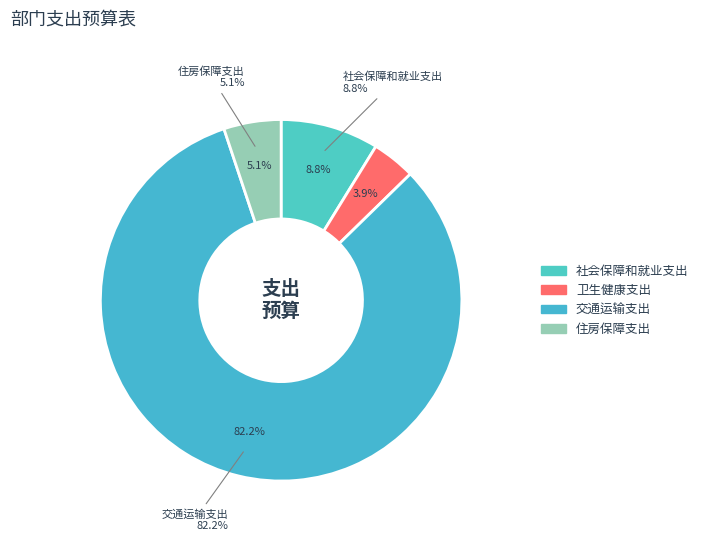

What is the total percentage of 卫生健康支出 and 社会保障和就业支出?

12.7%